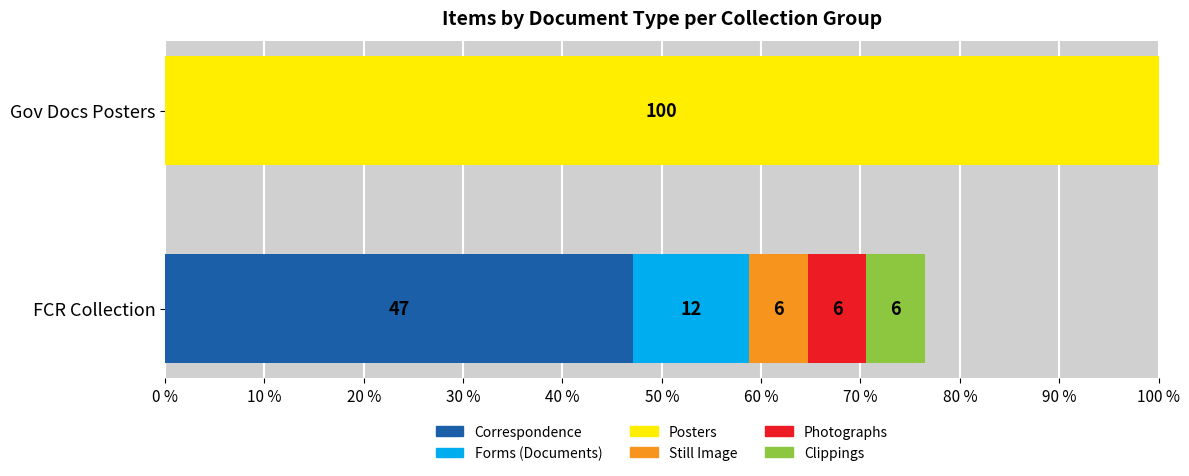

Reading right to left, transcribe all the data shown in this chart.

Correspondence: 0.0	47.1
Forms (Documents): 0.0	11.8
Posters: 100.0	0.0
Still Image: 0.0	5.9
Photographs: 0.0	5.9
Clippings: 0.0	5.9